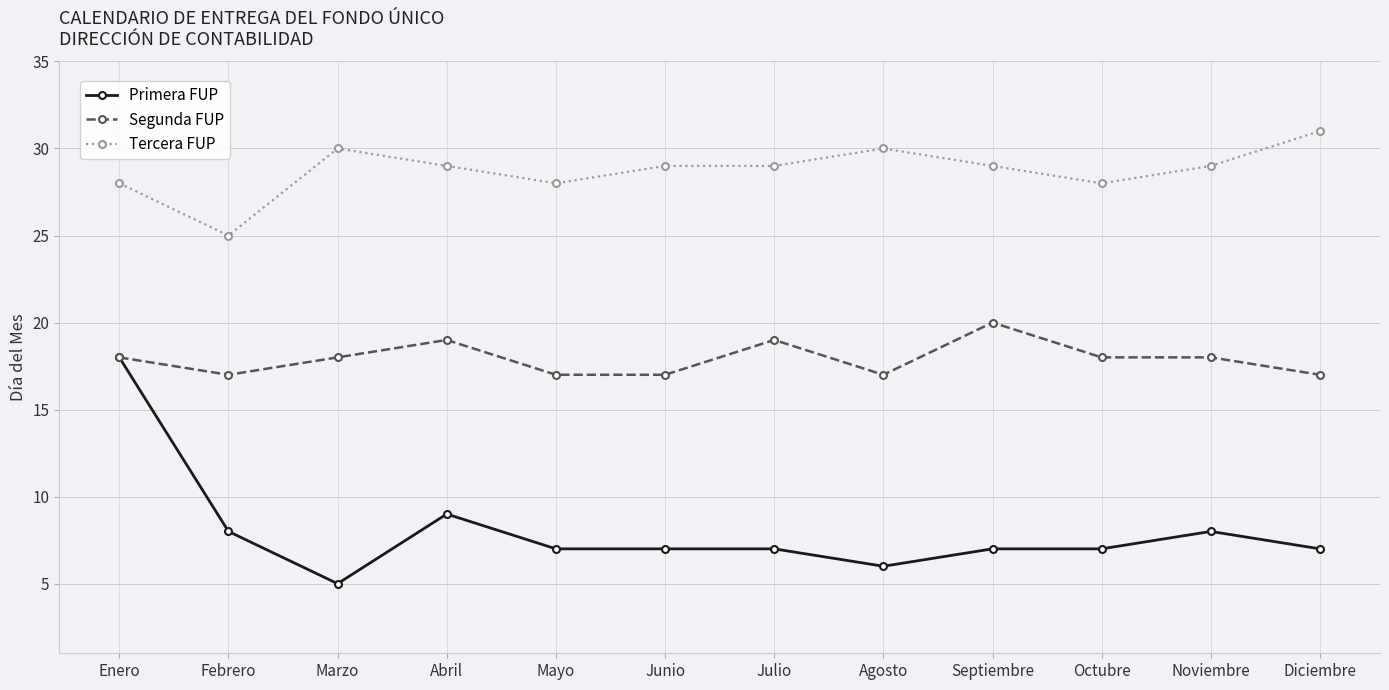

Does the chart display data point markers on the line(s)?

Yes